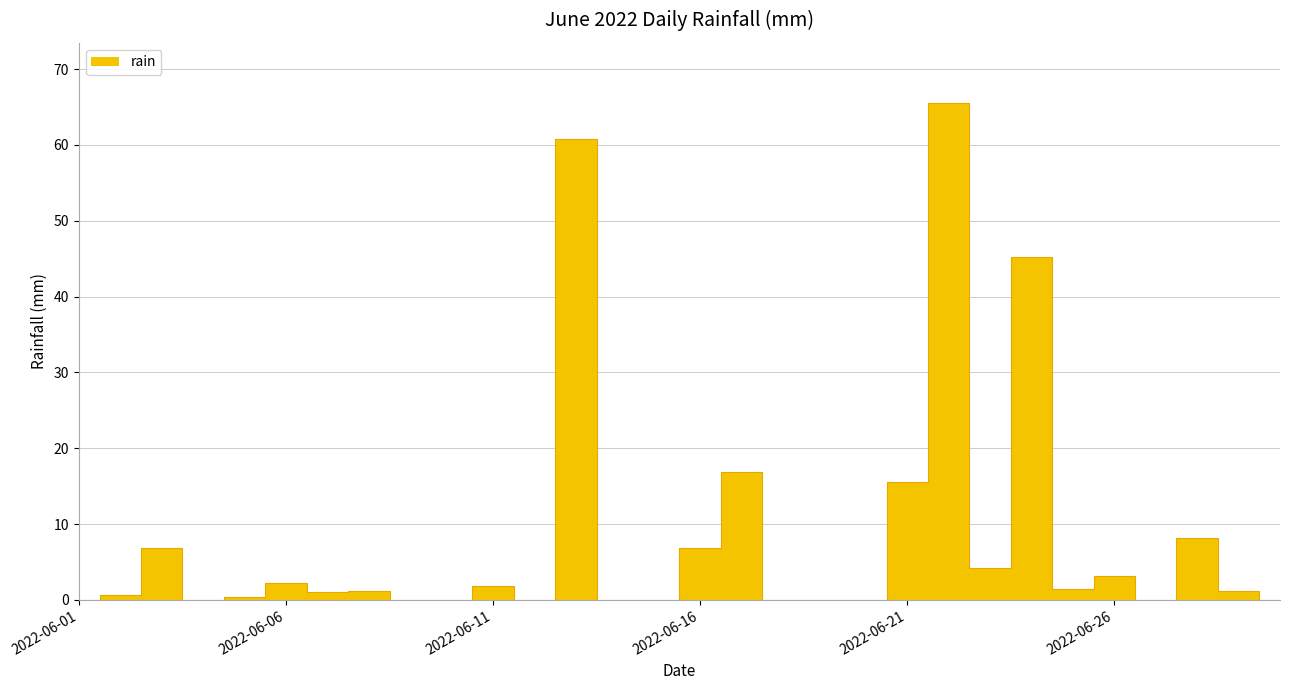

Reading left to right, what are all the values shown in this chart?

2022-06-01=0.0	2022-06-02=0.6	2022-06-03=6.8	2022-06-04=0.0	2022-06-05=0.4	2022-06-06=2.2	2022-06-07=1.0	2022-06-08=1.2	2022-06-09=0.0	2022-06-10=0.0	2022-06-11=1.8	2022-06-12=0.0	2022-06-13=60.8	2022-06-14=0.0	2022-06-15=0.0	2022-06-16=6.8	2022-06-17=16.8	2022-06-18=0.0	2022-06-19=0.0	2022-06-20=0.0	2022-06-21=15.6	2022-06-22=65.6	2022-06-23=4.2	2022-06-24=45.2	2022-06-25=1.4	2022-06-26=3.2	2022-06-27=0.0	2022-06-28=8.2	2022-06-29=1.2	2022-06-30=0.0